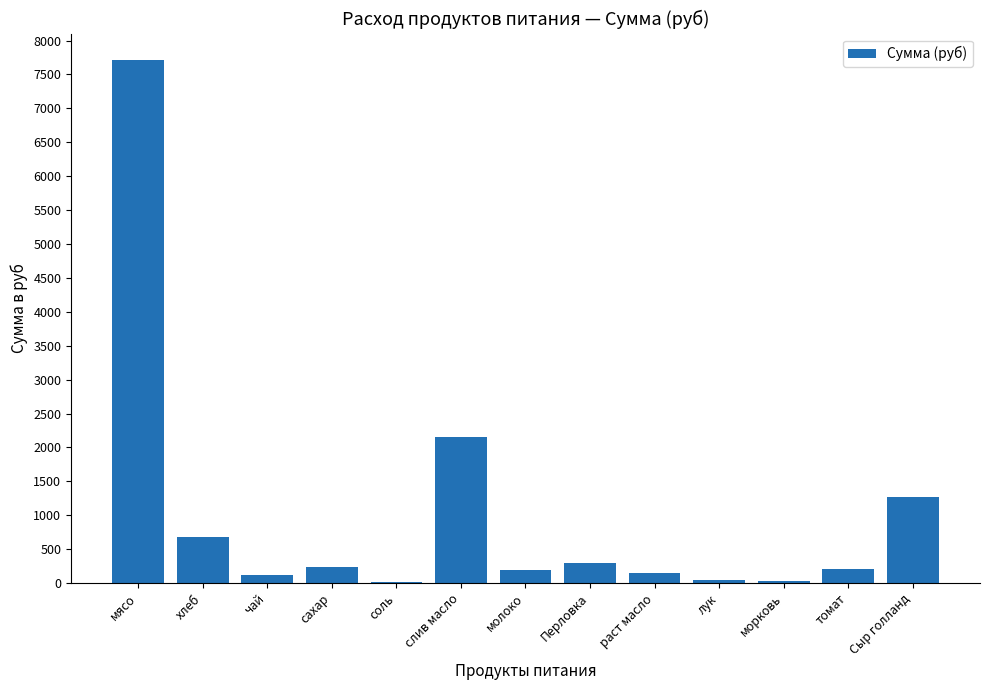

How many data points are above 201?

7